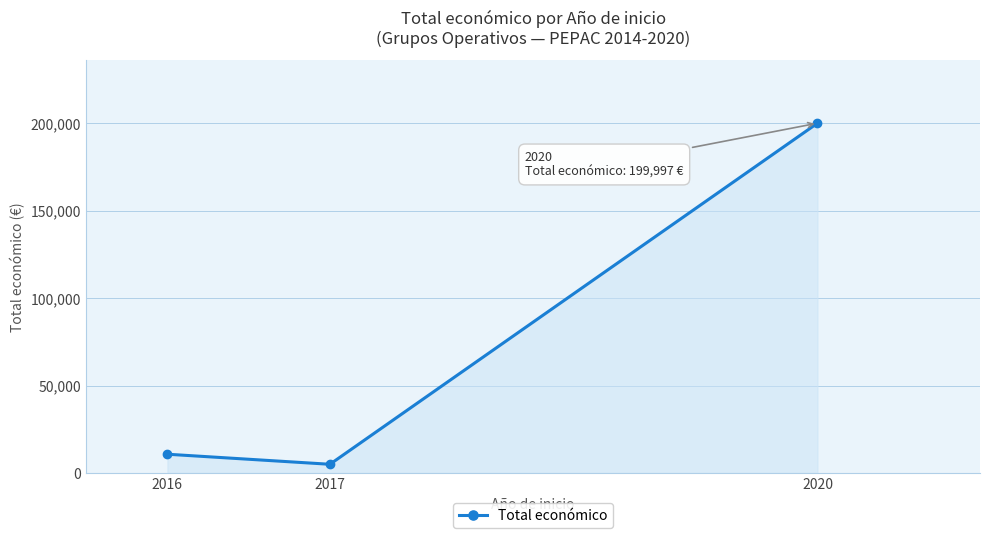

The chart shows a value of 5000 at 2017. True or false?

True